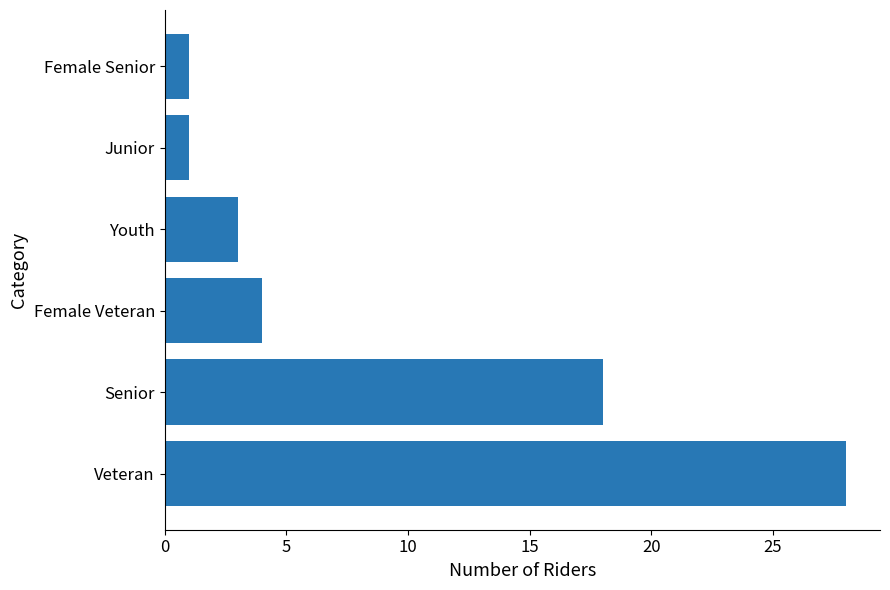

At which label is the value closest to 14?

Senior